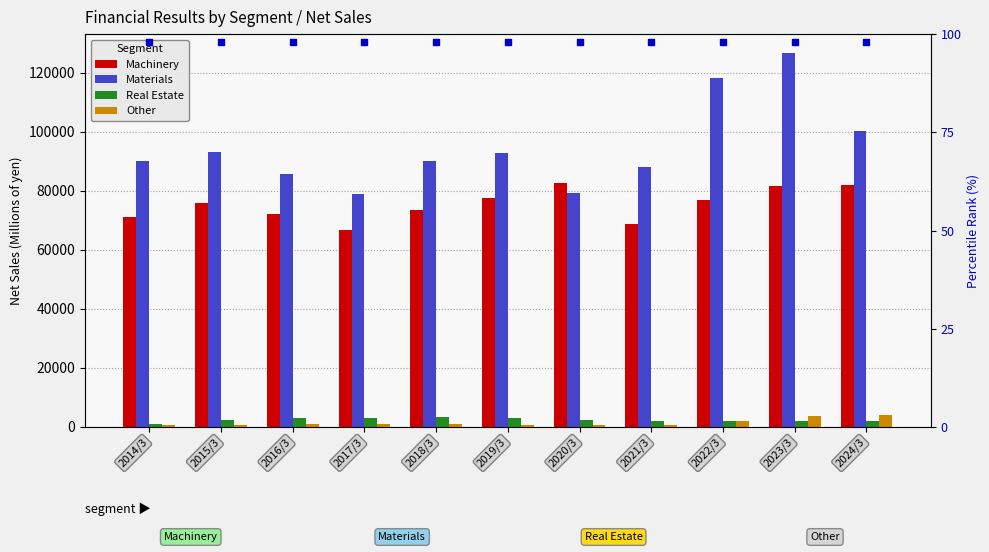

List the labels in order of Machinery value, smallest first.

2017/3, 2021/3, 2014/3, 2016/3, 2018/3, 2015/3, 2022/3, 2019/3, 2023/3, 2024/3, 2020/3